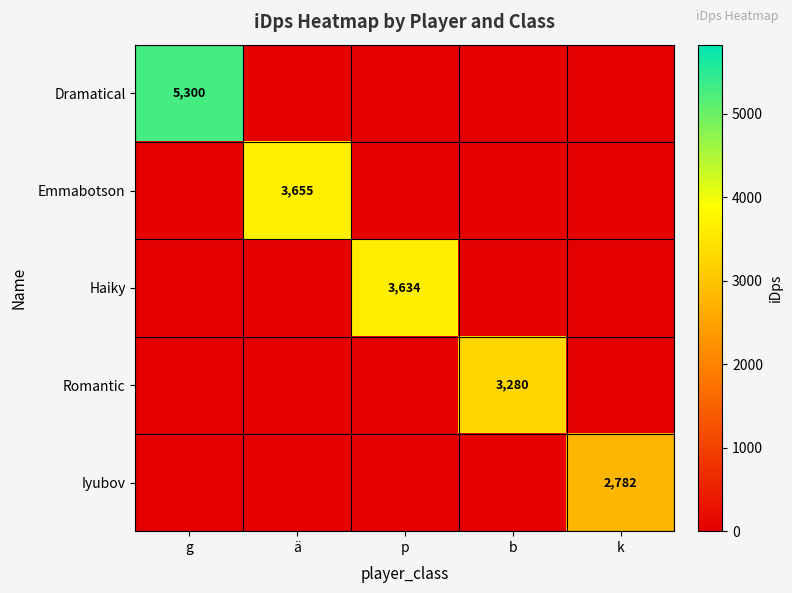

Between ä and p, which is larger?

ä